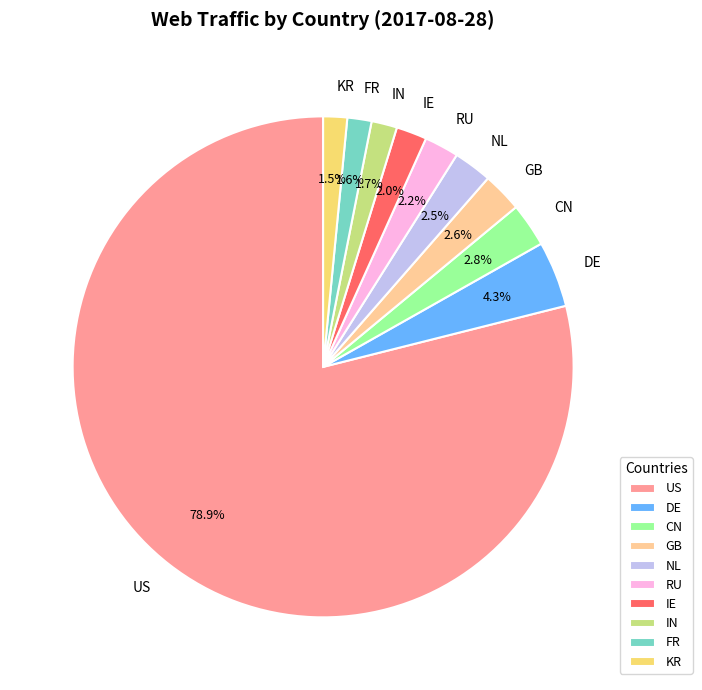

What percentage is the IN slice, to the nearest percent?

2%